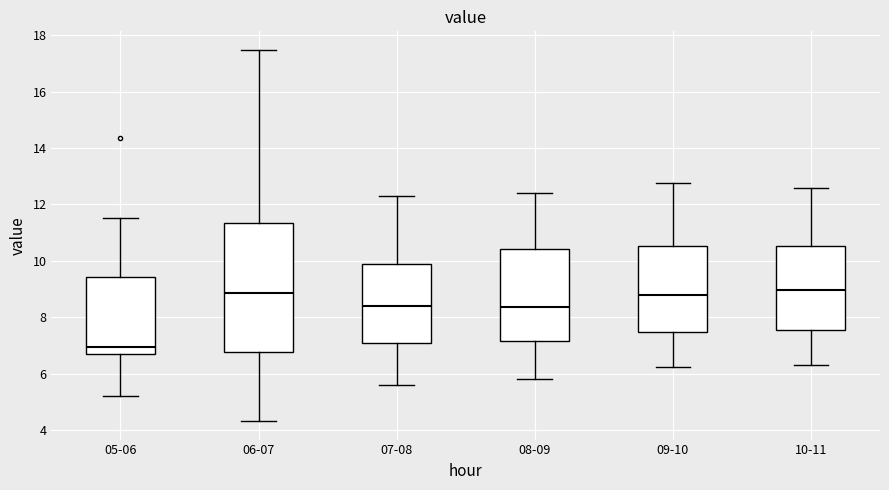

Which box has the lowest median line?

05-06